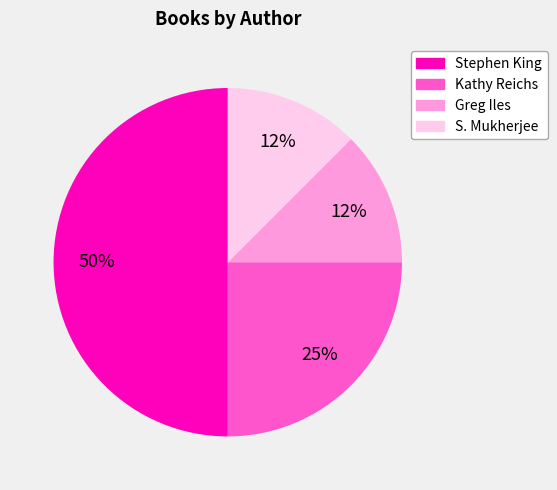

What is the ratio of the value at Kathy Reichs to the value at Stephen King?

0.5